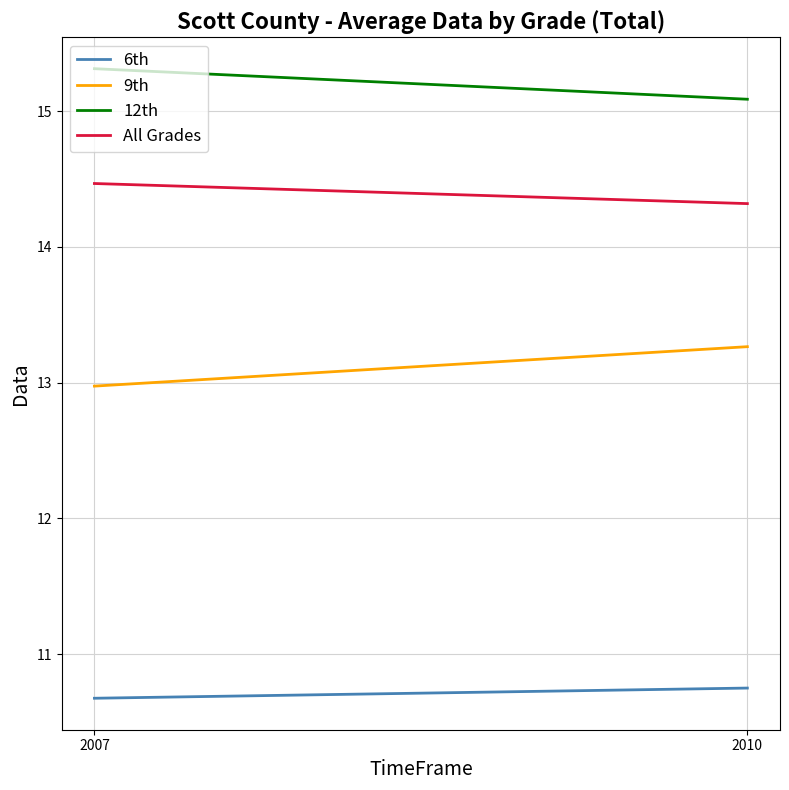

What is the greatest value displayed?

15.3